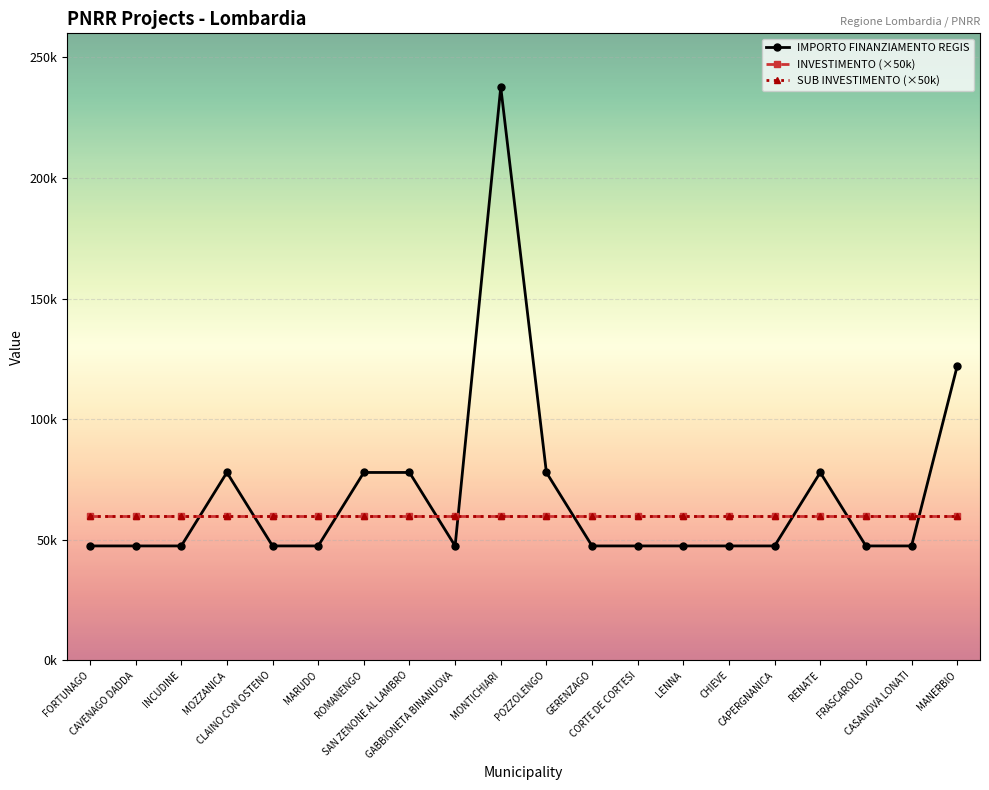

What is the sum of all IMPORTO FINANZIAMENTO REGIS values?

1365709